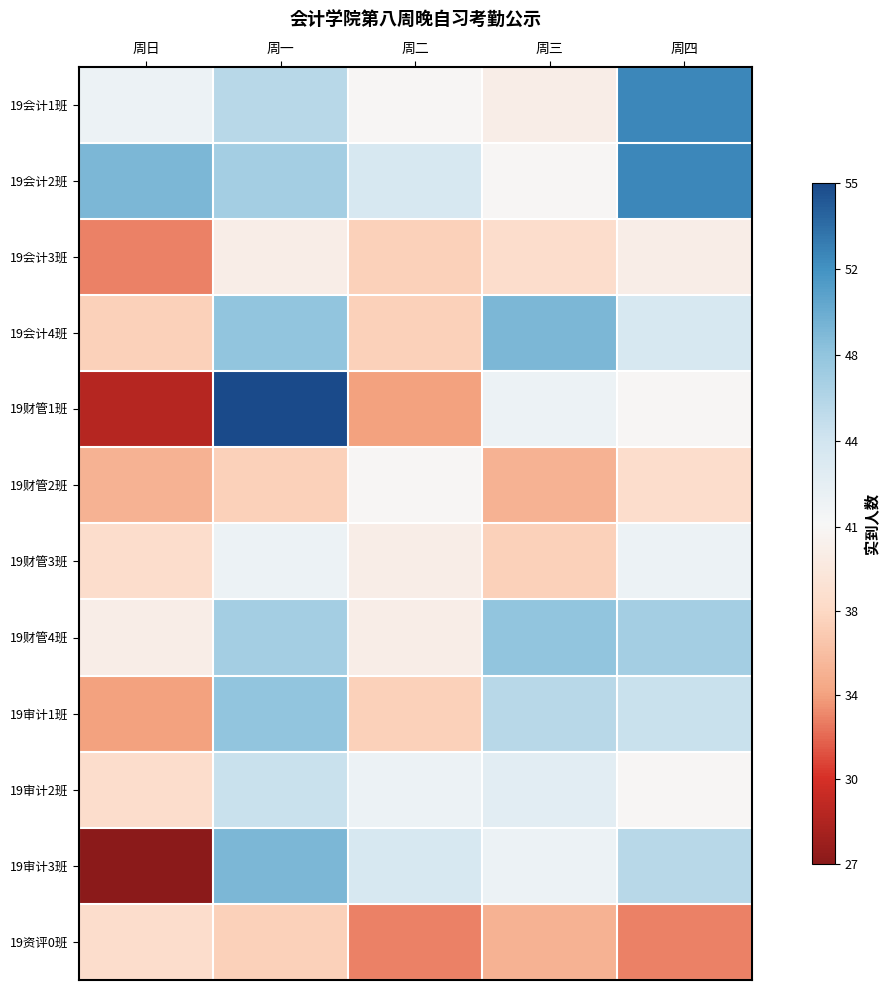

Reading right to left, transcribe all the data shown in this chart.

19会计1班: 周四=52	周三=40	周二=41	周一=46	周日=42
19会计2班: 周四=52	周三=41	周二=44	周一=47	周日=49
19会计3班: 周四=40	周三=38	周二=37	周一=40	周日=33
19会计4班: 周四=44	周三=49	周二=37	周一=48	周日=37
19财管1班: 周四=41	周三=42	周二=34	周一=55	周日=29
19财管2班: 周四=38	周三=35	周二=41	周一=37	周日=35
19财管3班: 周四=42	周三=37	周二=40	周一=42	周日=38
19财管4班: 周四=47	周三=48	周二=40	周一=47	周日=40
19审计1班: 周四=45	周三=46	周二=37	周一=48	周日=34
19审计2班: 周四=41	周三=43	周二=42	周一=45	周日=38
19审计3班: 周四=46	周三=42	周二=44	周一=49	周日=27
19资评0班: 周四=33	周三=35	周二=33	周一=37	周日=38